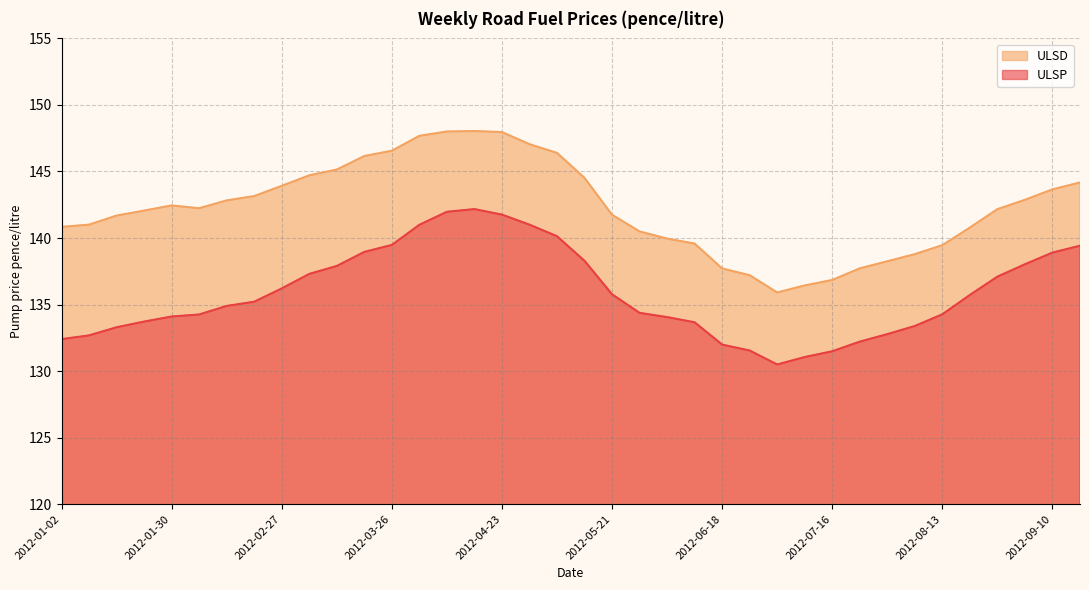

How many interior local peaks does the ULSD series have?

2